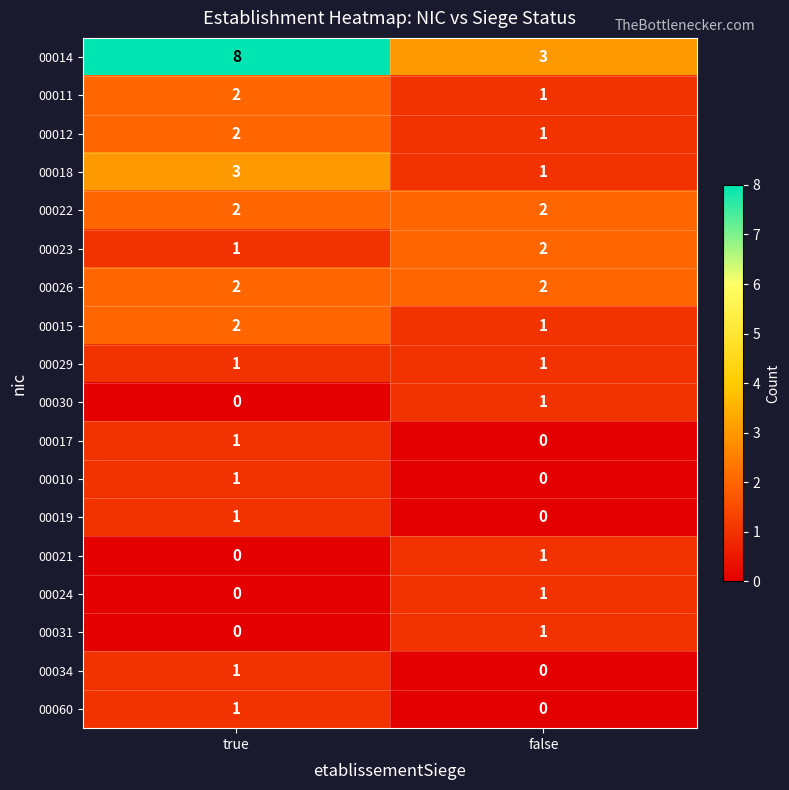

What is the sum of the 00018 values at false and true?

4